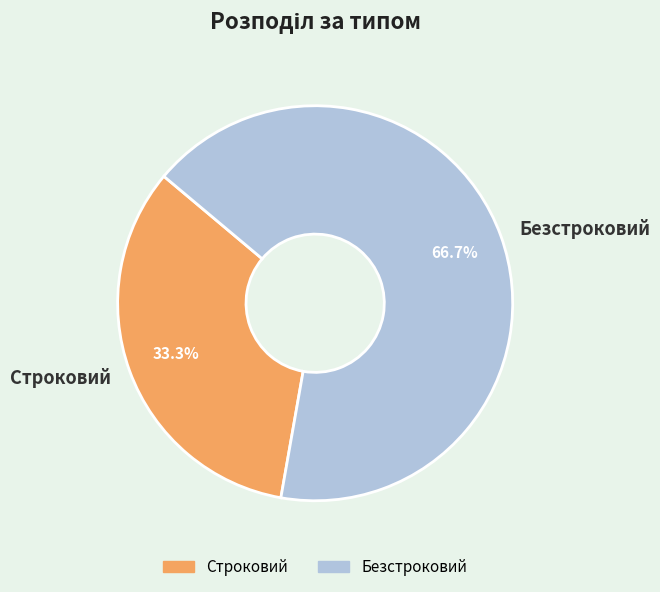

Is there any slice that represents more than half of the pie?

Yes